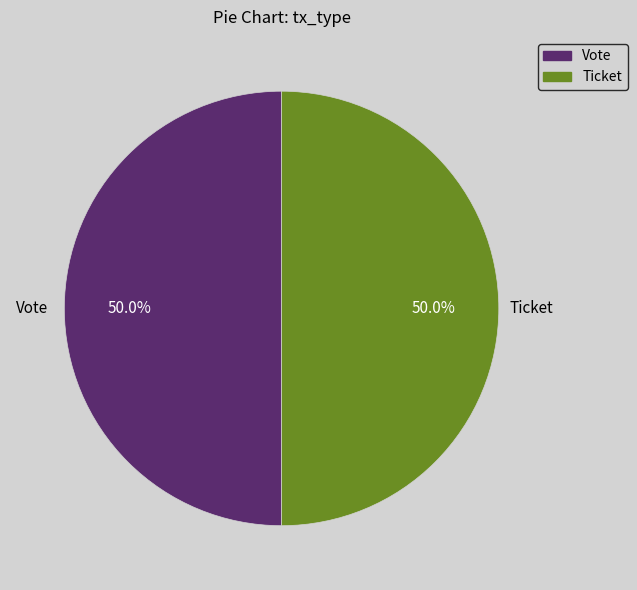

To the nearest percent, what portion does Vote represent?

50%